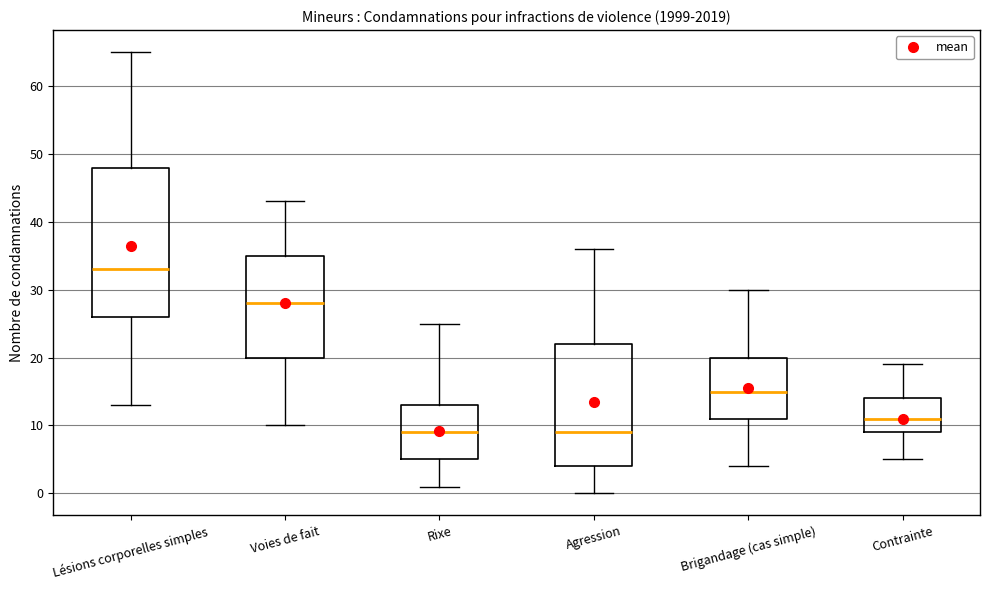

Reading left to right, transcribe this box plot: for each box, give where its median line is, the range the box spans, and where its two whiskers end, as read against the y-axis. The values are not printed on the chart, so give them approximately, as read against the axis.

Lésions corporelles simples: median 33, box 26 to 48, whiskers 13 to 65
Voies de fait: median 28, box 20 to 35, whiskers 10 to 43
Rixe: median 9, box 5 to 13, whiskers 1 to 25
Agression: median 9, box 4 to 22, whiskers 0 to 36
Brigandage (cas simple): median 15, box 11 to 20, whiskers 4 to 30
Contrainte: median 11, box 9 to 14, whiskers 5 to 19